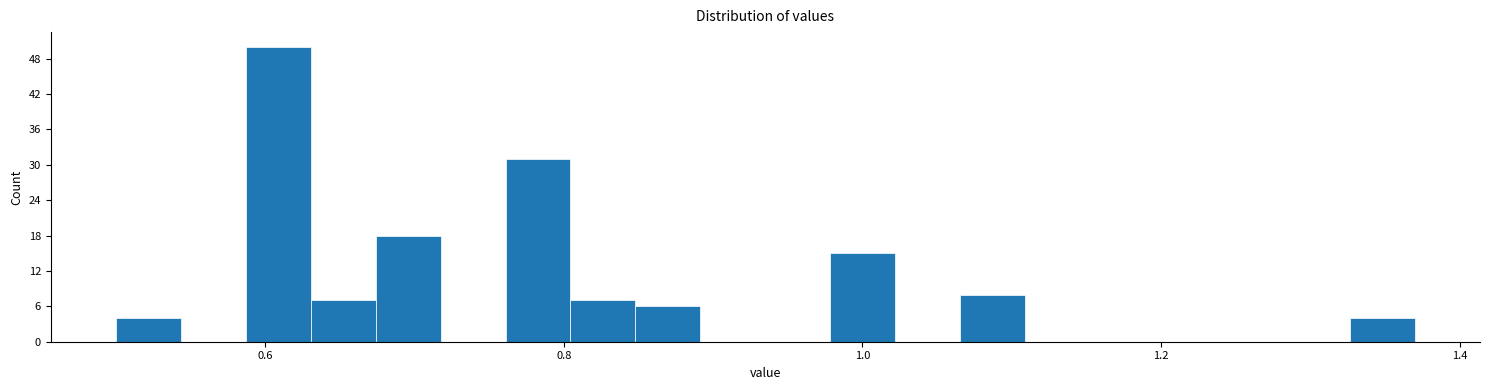

Around what value on the x-axis is the tallest bar? Give the approximate position of its centre, as read against the axis.

0.60